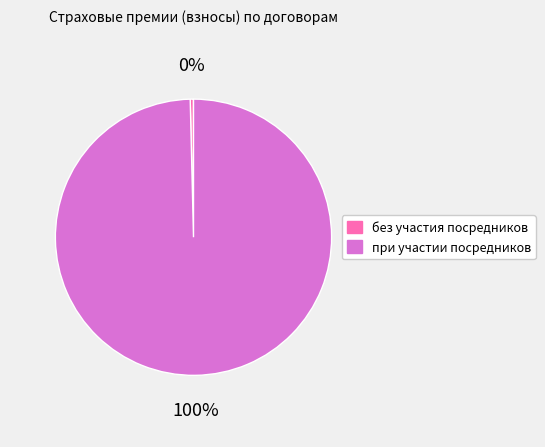

Is it true that при участии посредников is 100% of the pie?

True